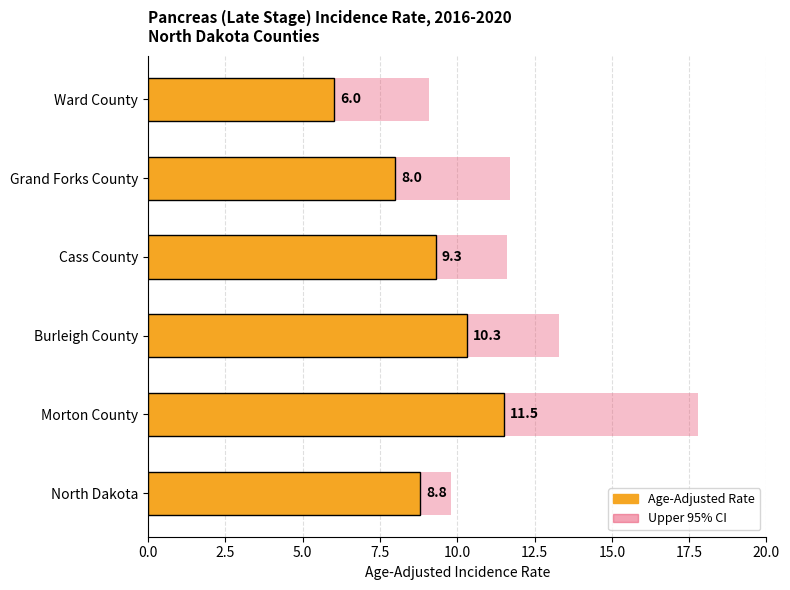

The value at North Dakota is 8.8. True or false?

True